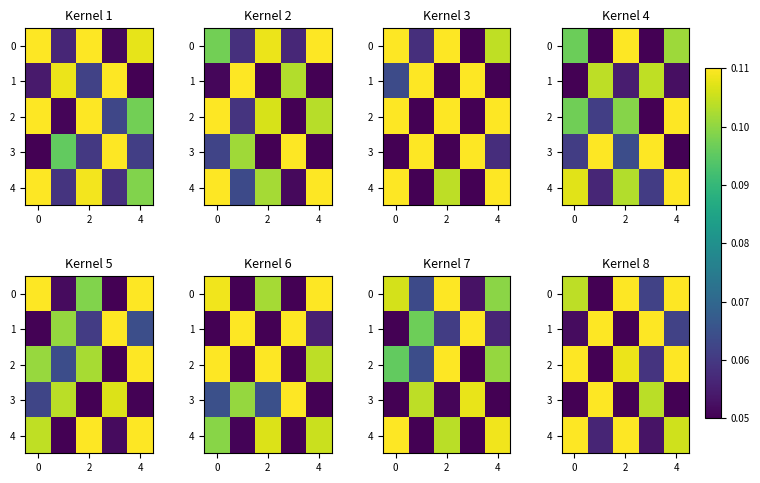

Which category has the lowest value in the 1 series?

2